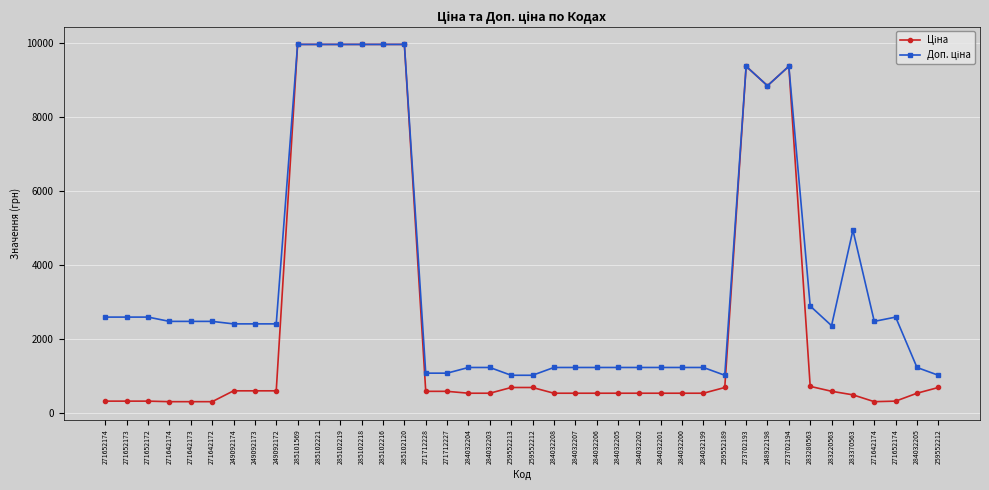

Does the chart have visible grid lines?

Yes